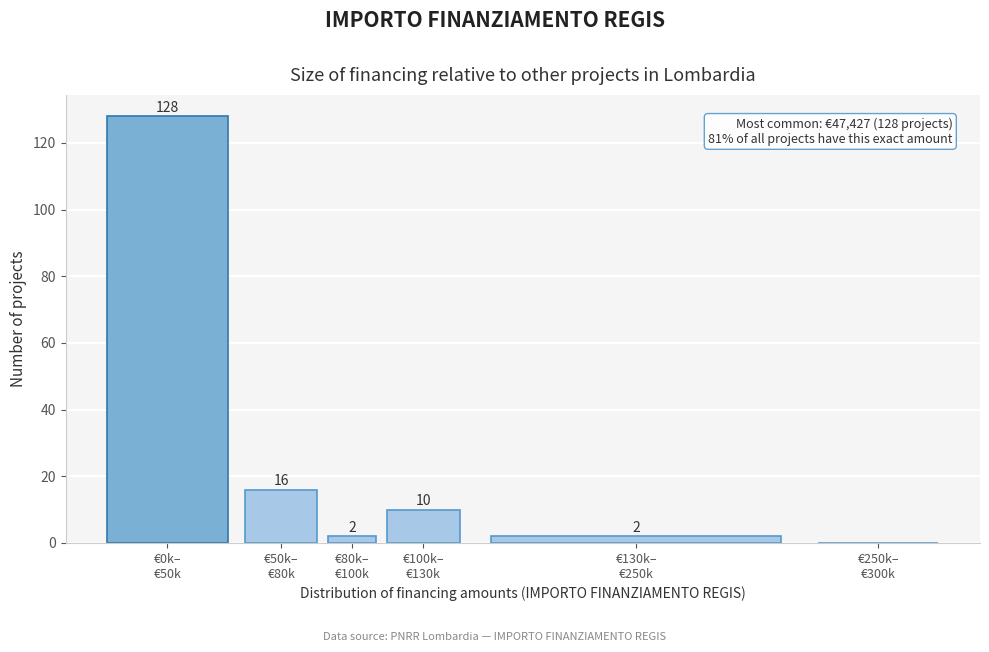

What is the greatest value displayed?

128